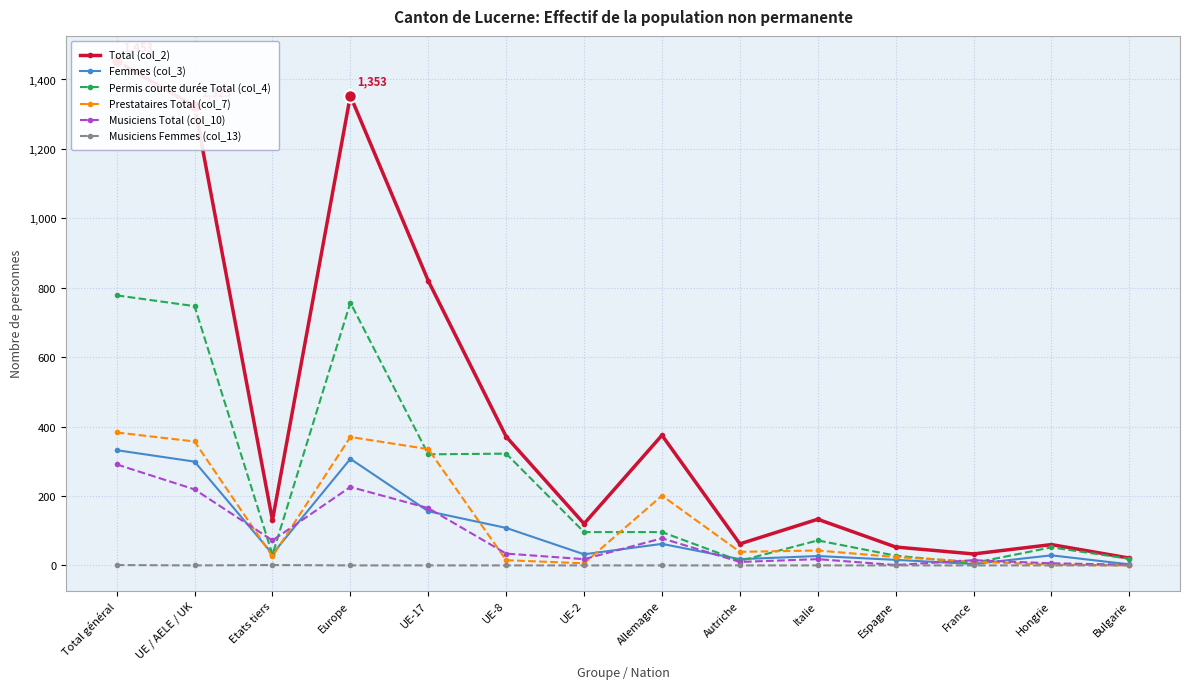

How many lines are shown in the chart?

6